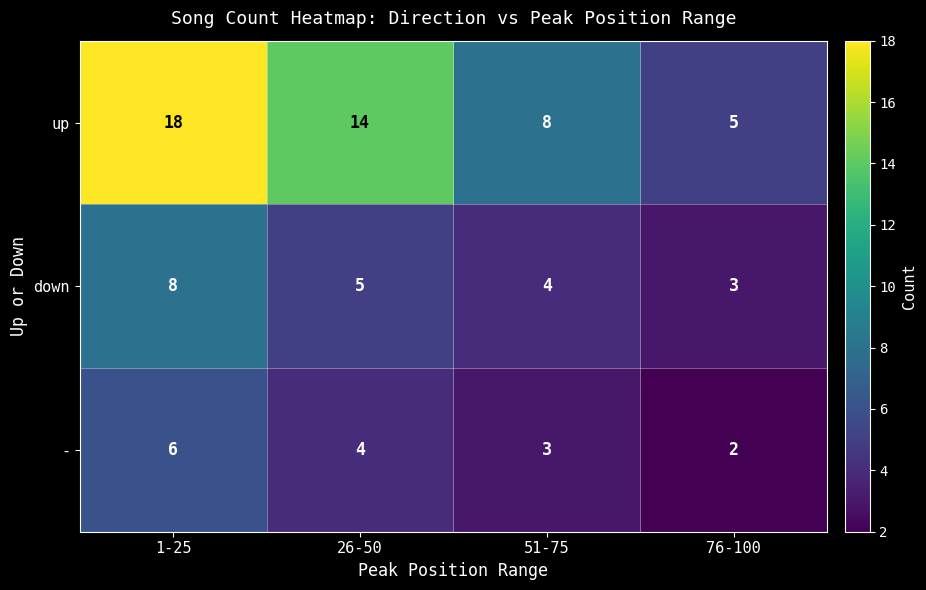

At how many categories does at least one series exceed 3?

4